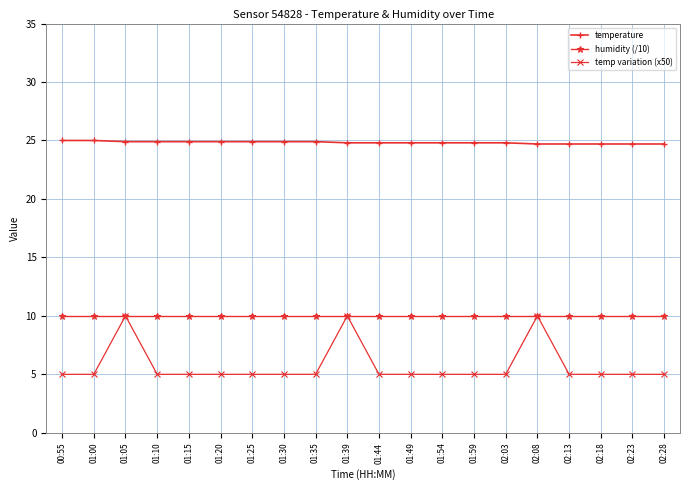

What is the difference between the highest and lowest values at 01:44?

19.8